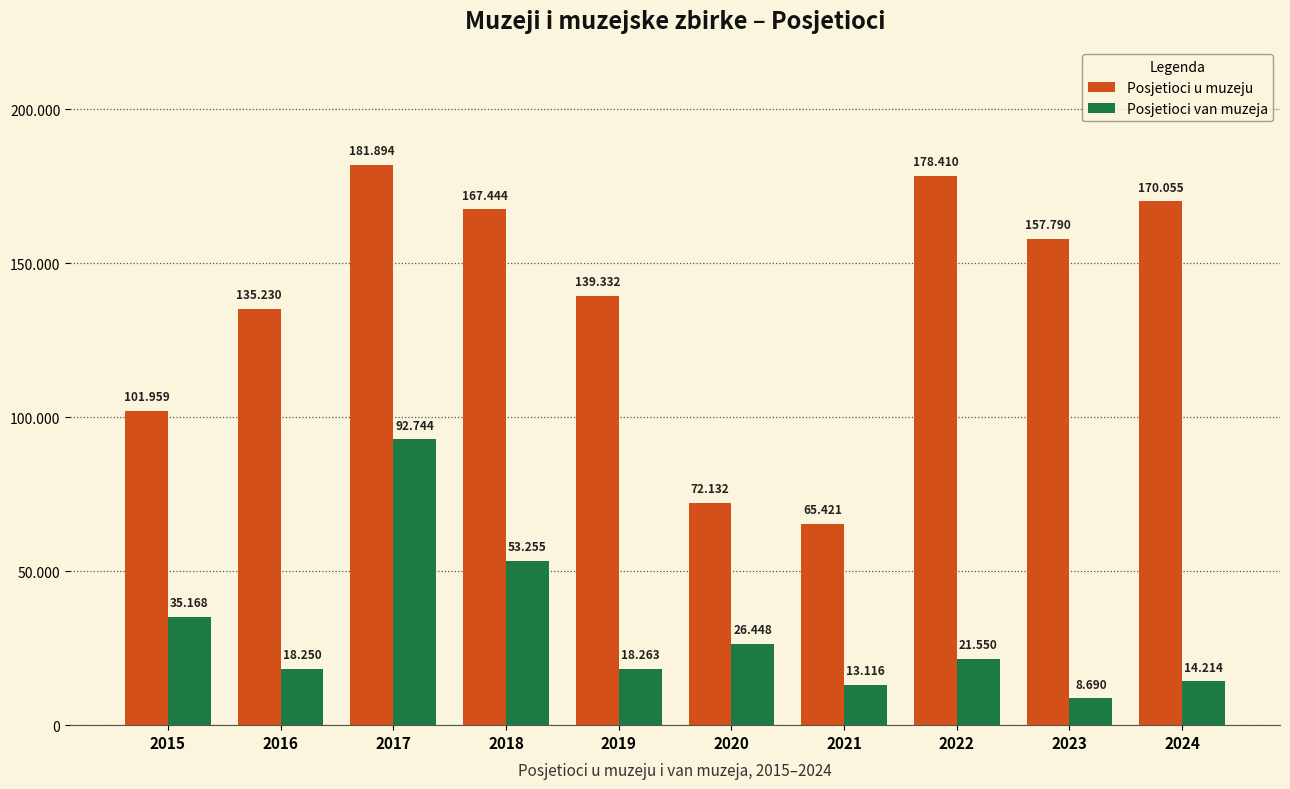

What is the difference between the second highest and second lowest values in the Posjetioci u muzeju series?

106278